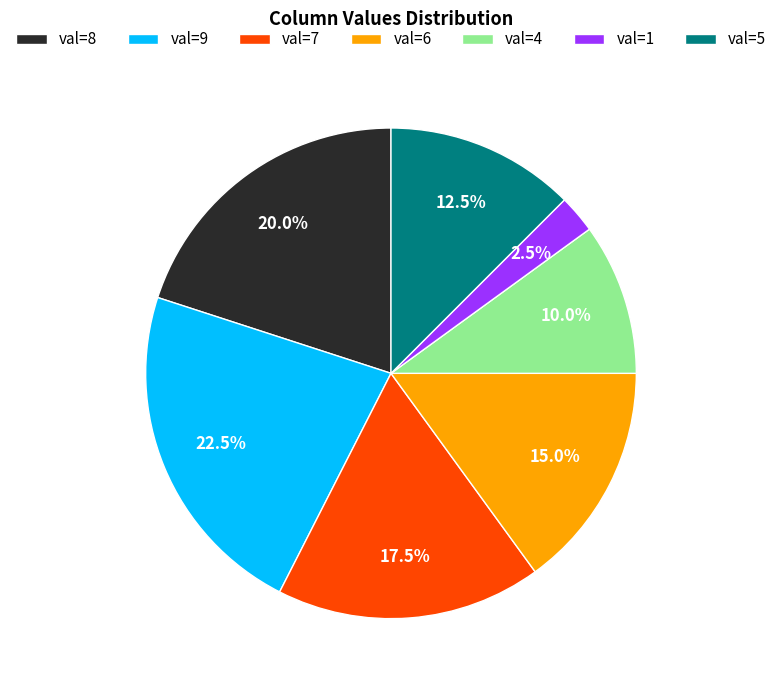

To the nearest percent, what is the average slice percentage?

14%